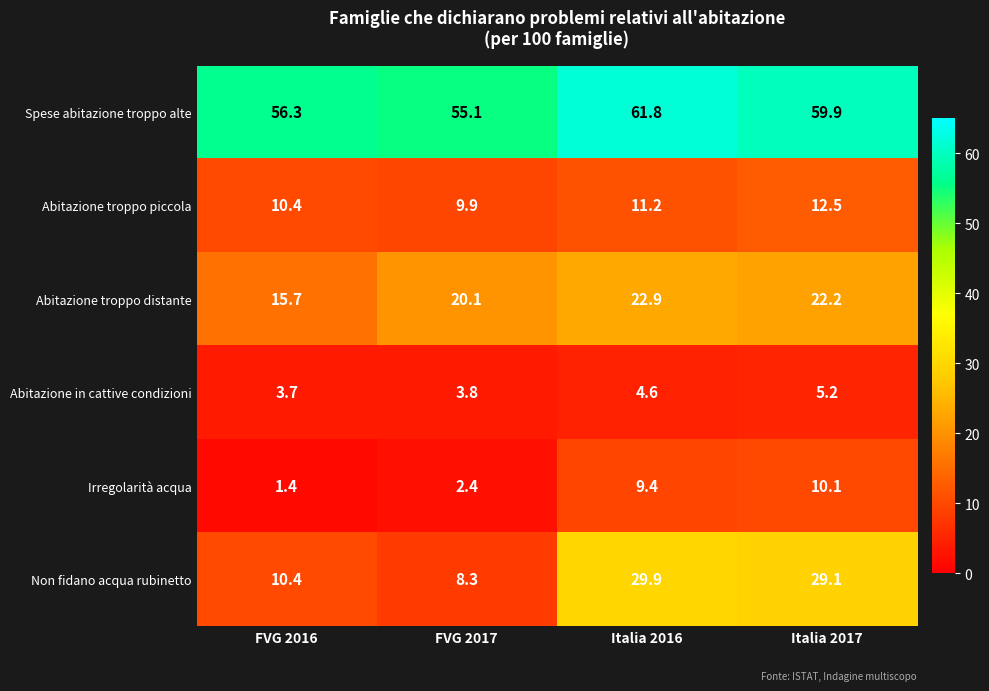

Count the number of data series in this chart.

6